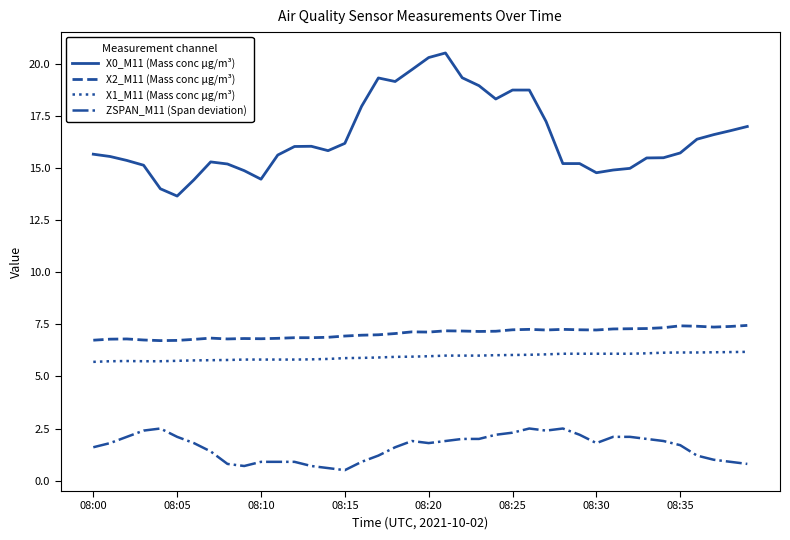

Which series has the widest spread of values?

X0_M11 (Mass conc μg/m³)